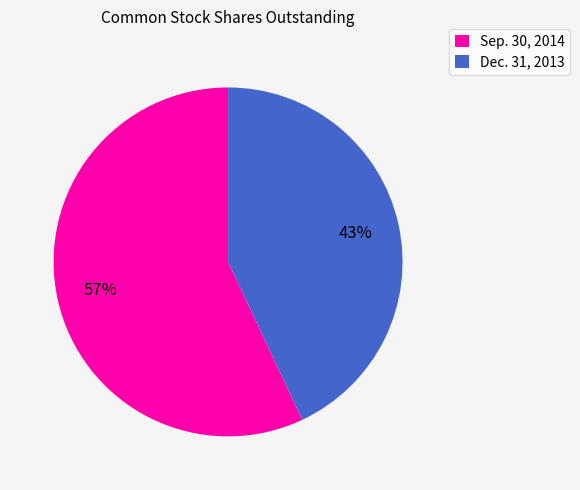

What is the smallest slice in the pie chart?

Dec. 31, 2013